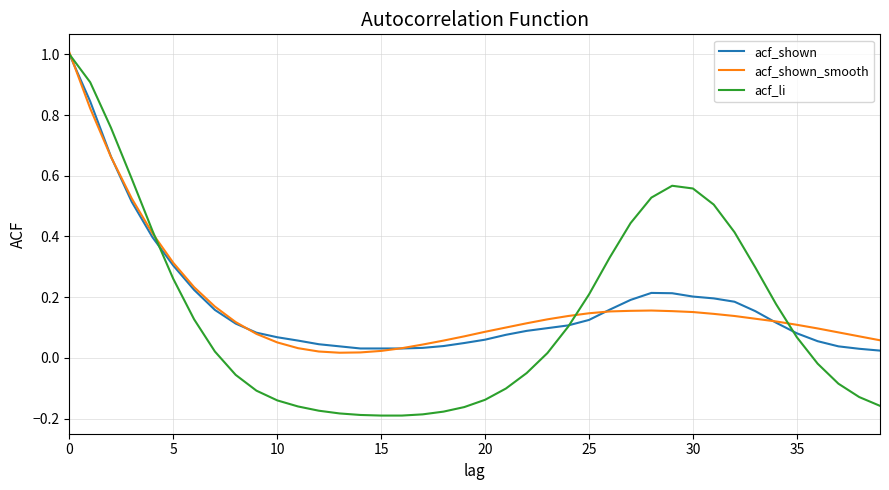

What is the greatest value displayed?

1.0